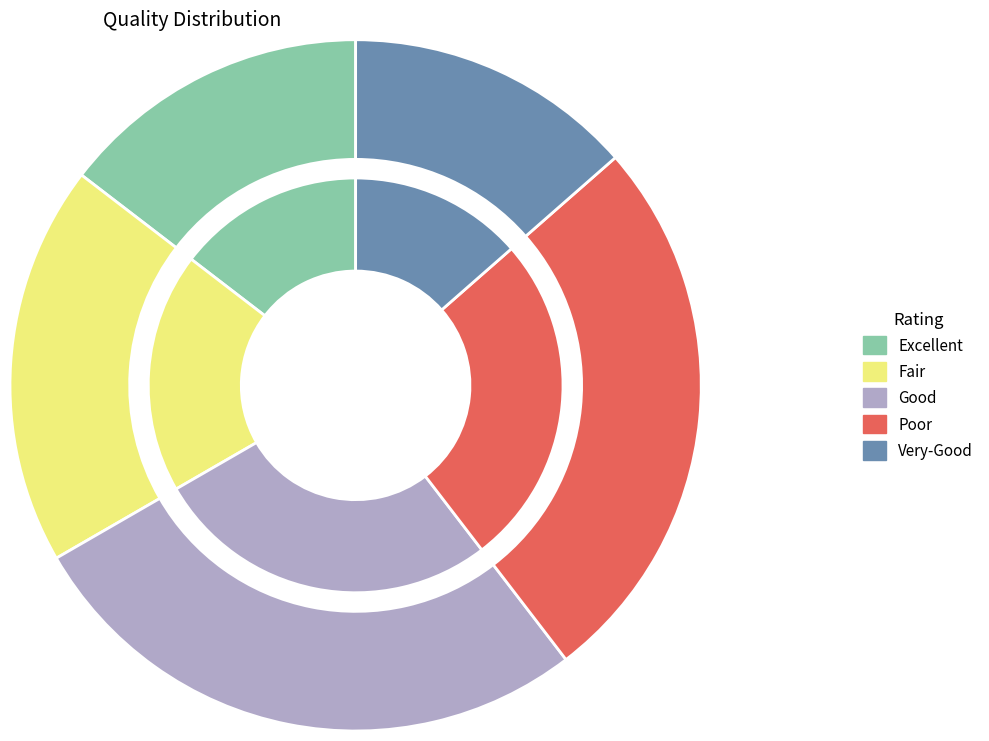

Is it true that M81050 is 1% of the pie?

False